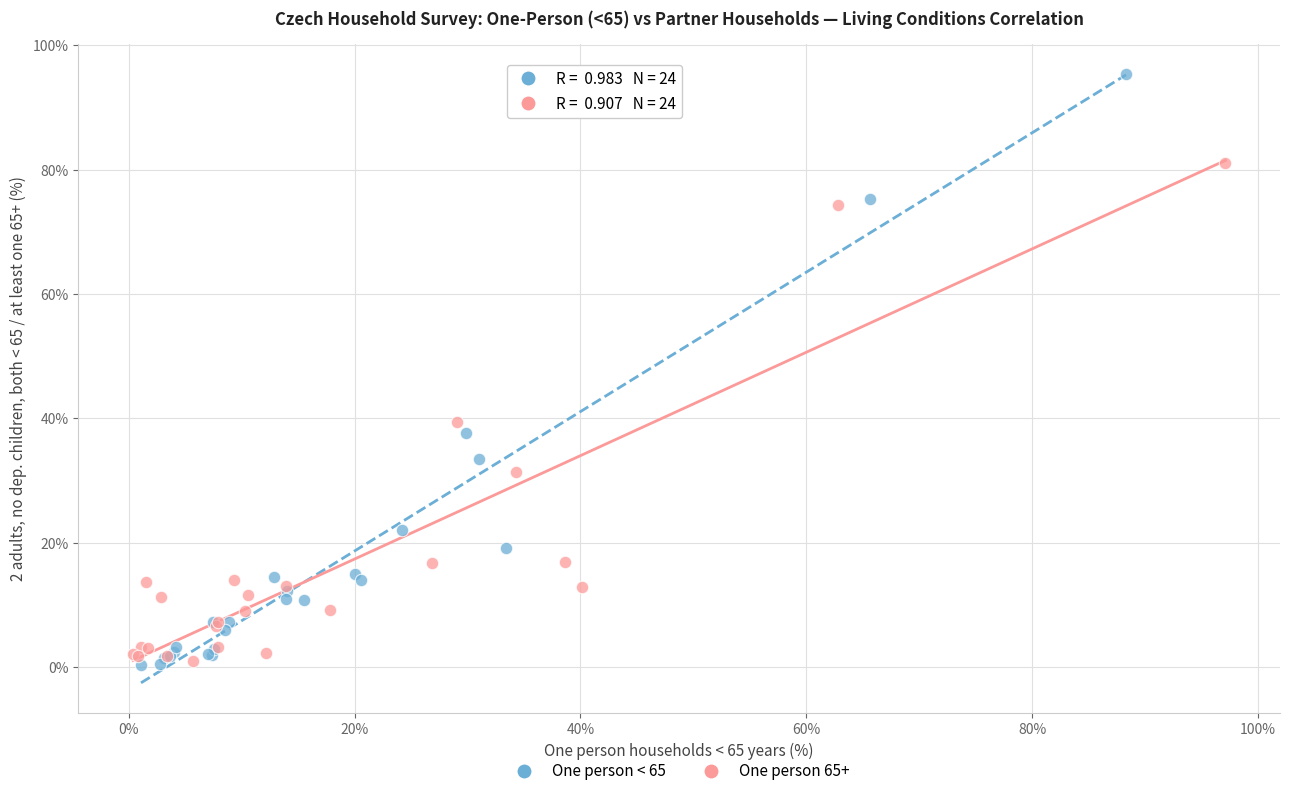

Which series contains the highest Y value?

One person < 65